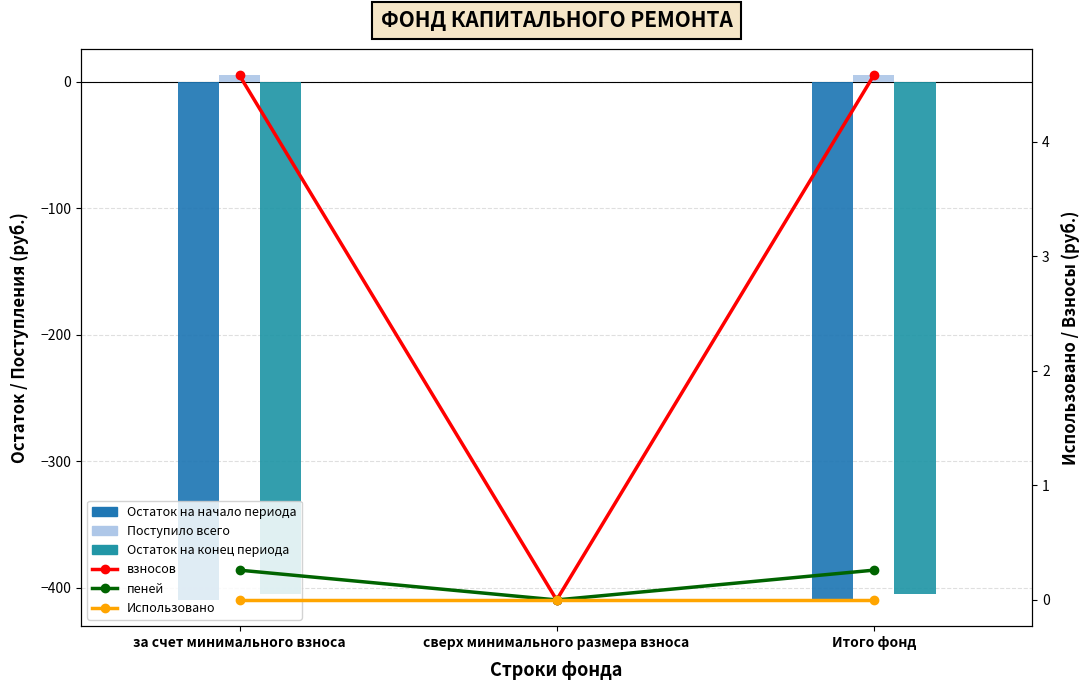

Which label corresponds to the smallest value in the chart?

за счет минимального взноса